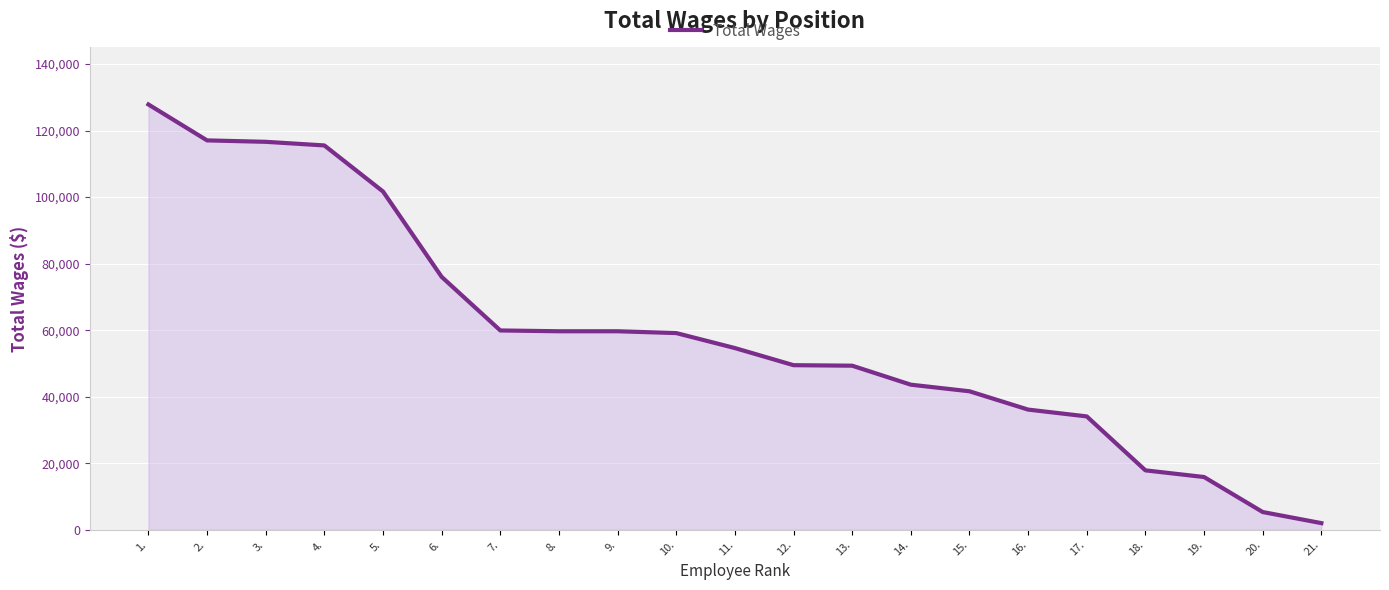

What is the maximum value shown in the chart?

127855